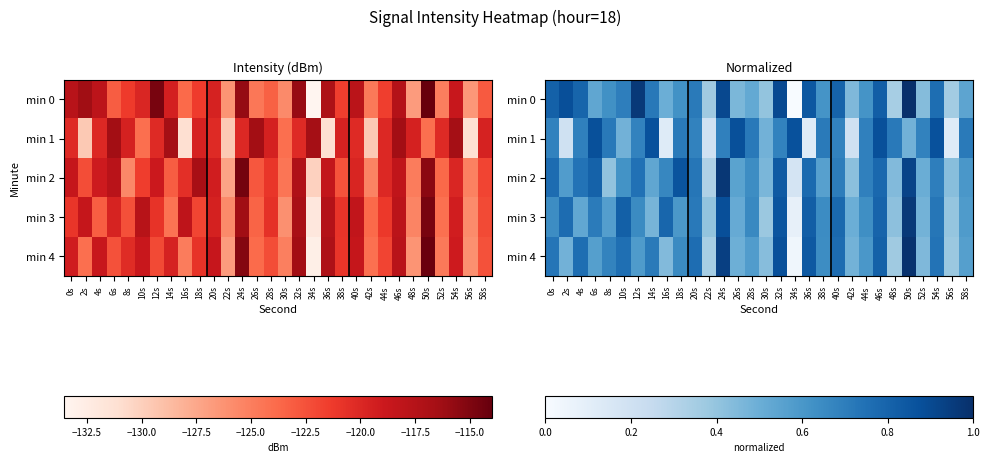

The value of min 0 at 0s is 0.8. True or false?

True